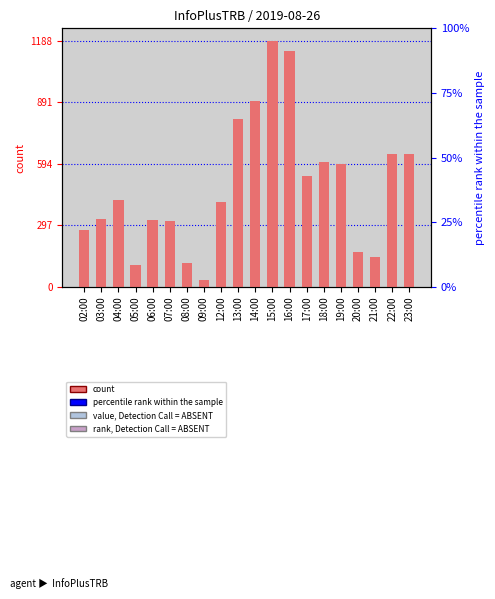

Reading left to right, extract all data points from this chart.

02:00=276	03:00=327	04:00=420	05:00=104	06:00=325	07:00=316	08:00=114	09:00=34	12:00=408	13:00=809	14:00=898	15:00=1188	16:00=1137	17:00=536	18:00=605	19:00=593	20:00=167	21:00=144	22:00=640	23:00=640